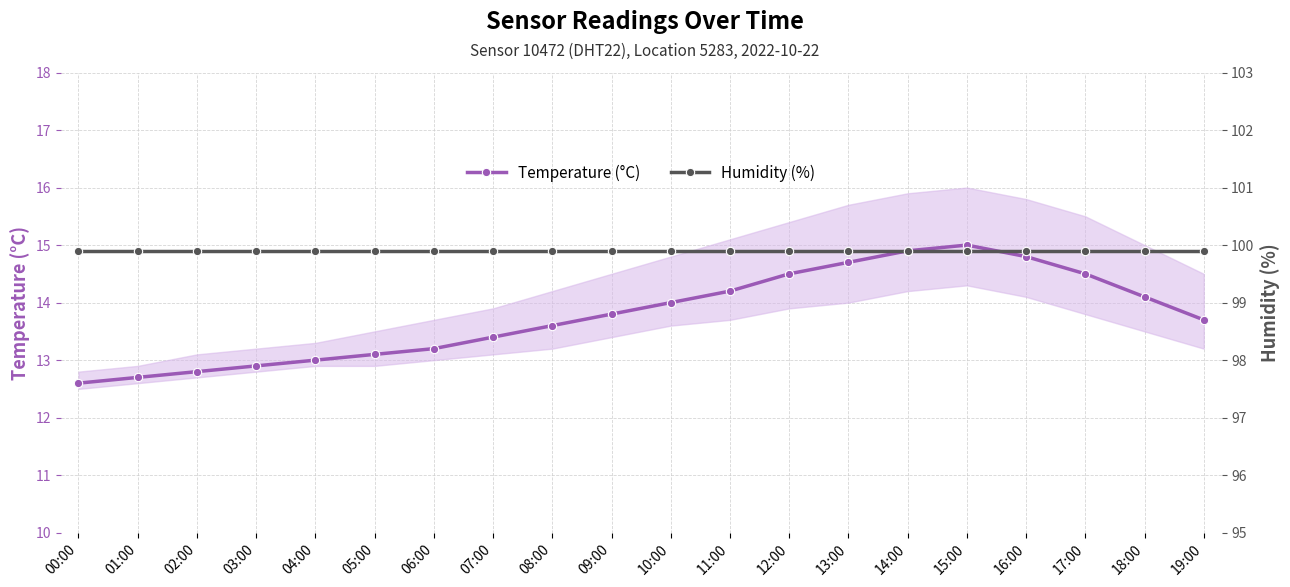

What is the total value across all series at 06:00?

113.1